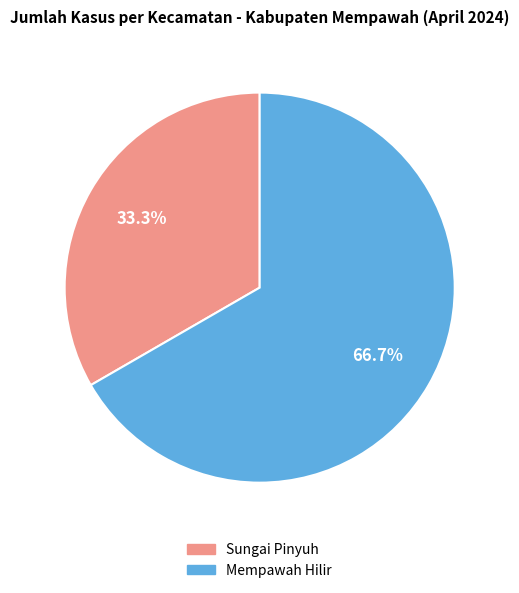

Count the number of slices in the pie.

2